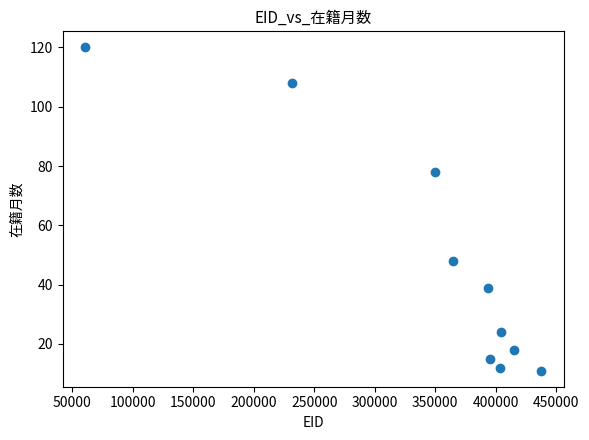

What Y value in the scatter plot is closest to 65?

78